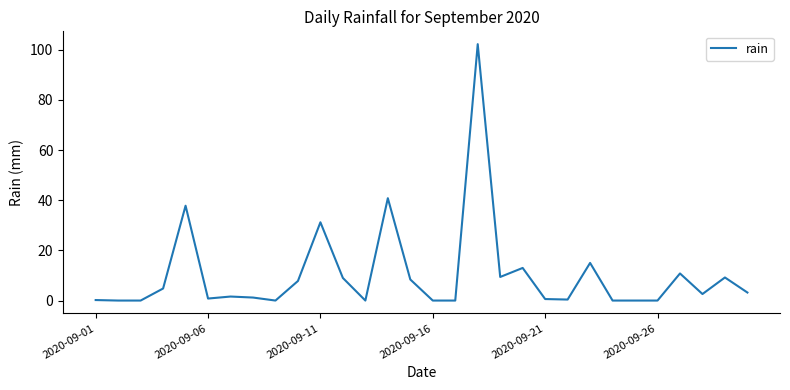

What is the greatest value displayed?

102.2